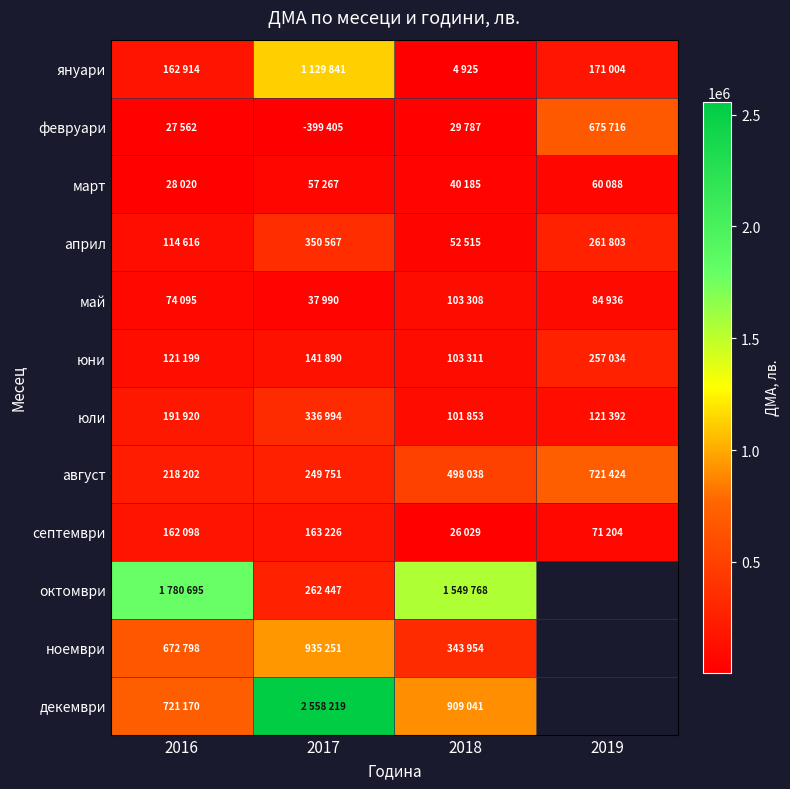

List the series in order of their peak value, lowest first.

март, май, септември, юни, юли, април, февруари, август, ноември, януари, октомври, декември